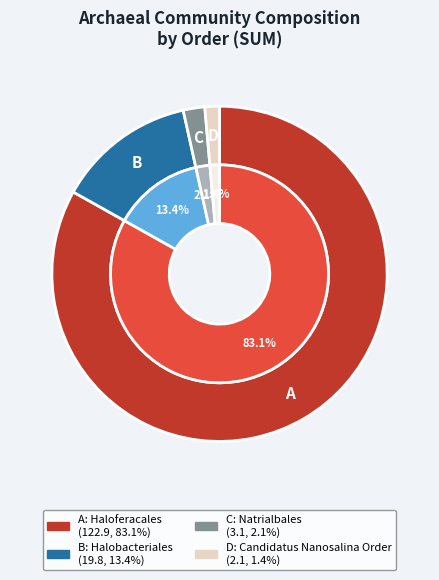

Approximately how many times larger is the value at Haloferacales compared to Halobacteriales?

6.2